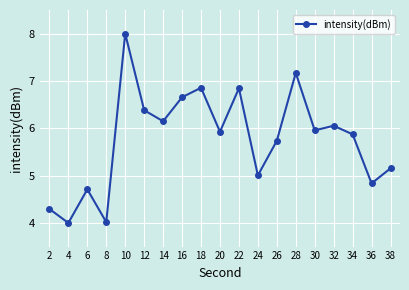

How many categories are shown in the chart?

19